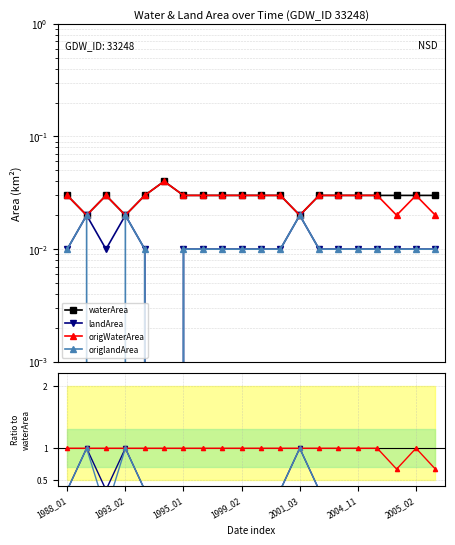

At which category does landArea reach its first local valley?

1992_12